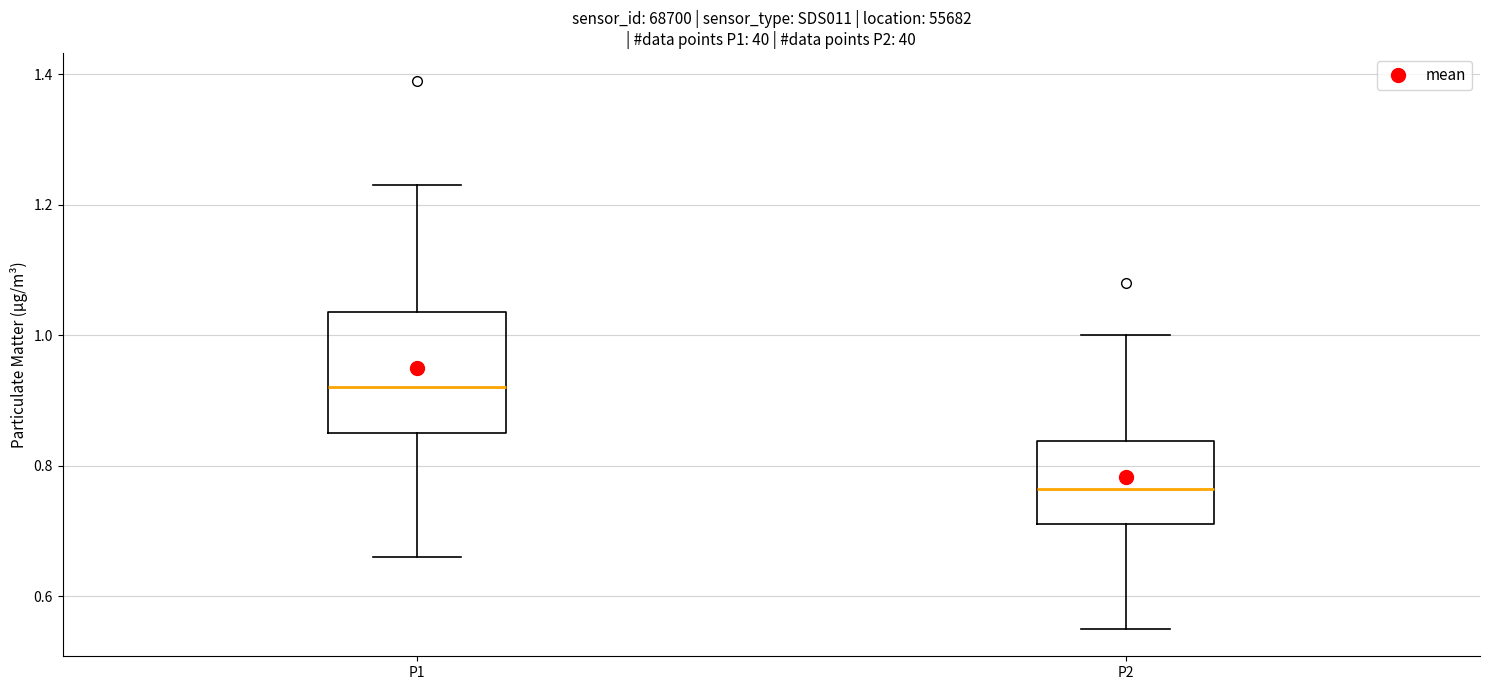

Which box's median line is the highest?

P1